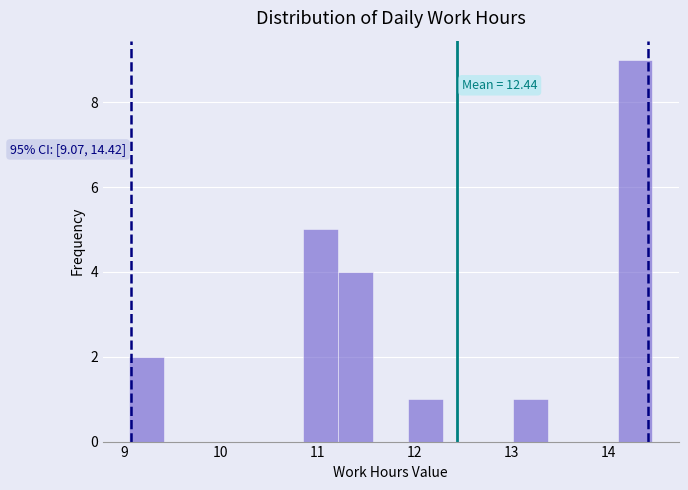

Around what value on the x-axis is the tallest bar? Give the approximate position of its centre, as read against the axis.

14.3